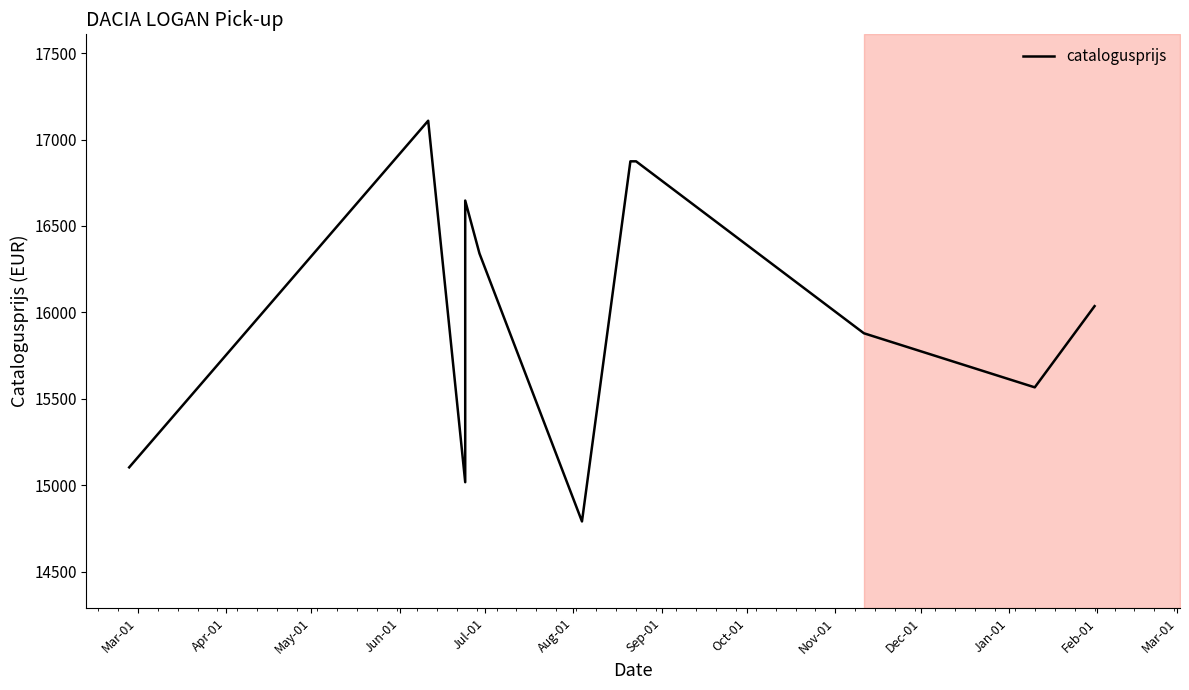

What is the sum of the values at May-01 and Oct-01?

31891